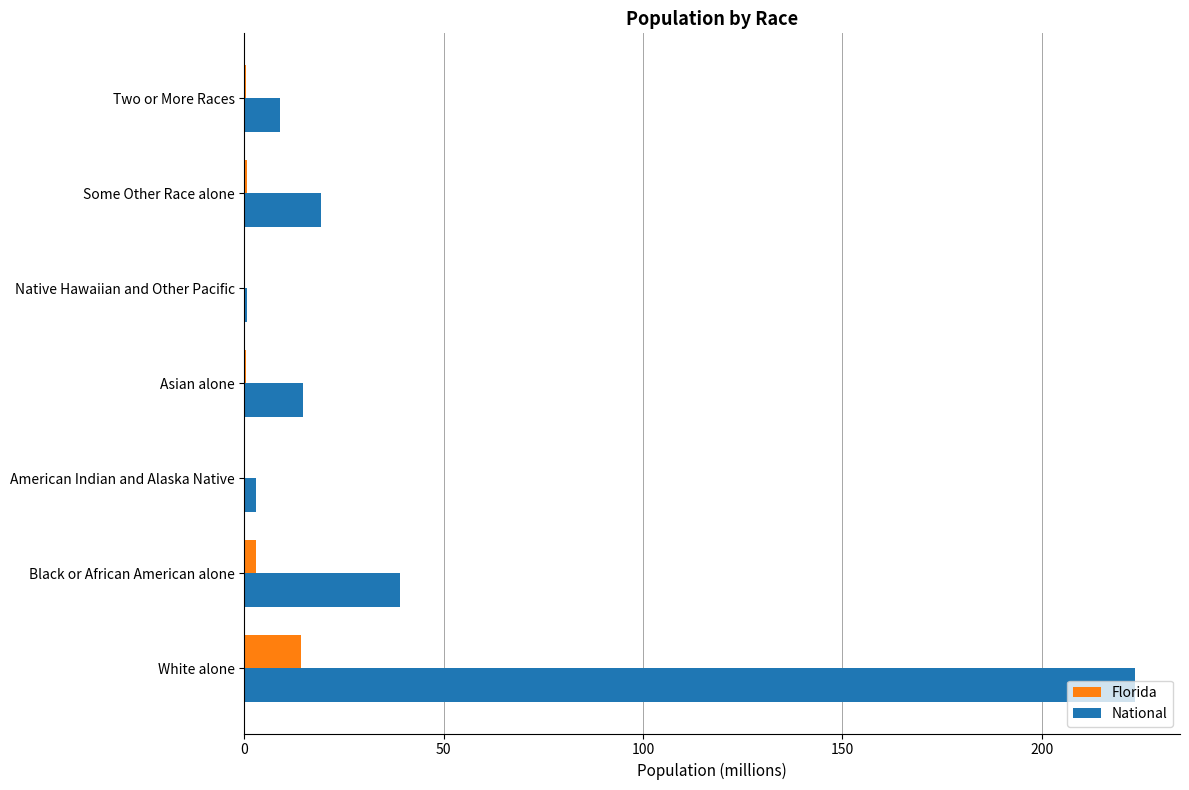

At which category is the sum across all series the highest?

White alone